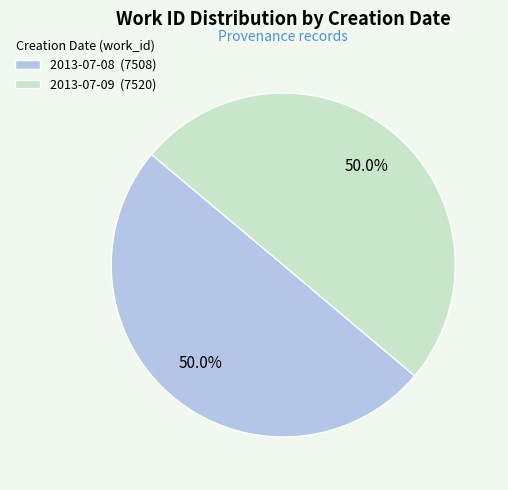

Count the number of slices in the pie.

2